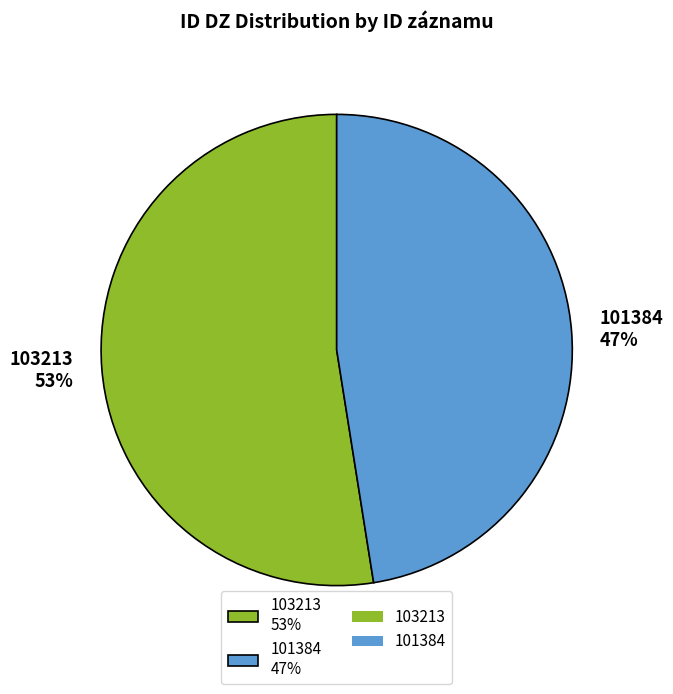

To the nearest percent, what is the average slice percentage?

50%